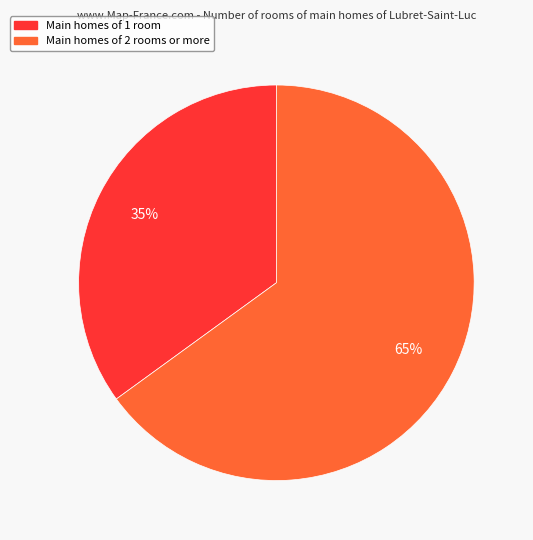

To the nearest percent, what is the average slice percentage?

50%